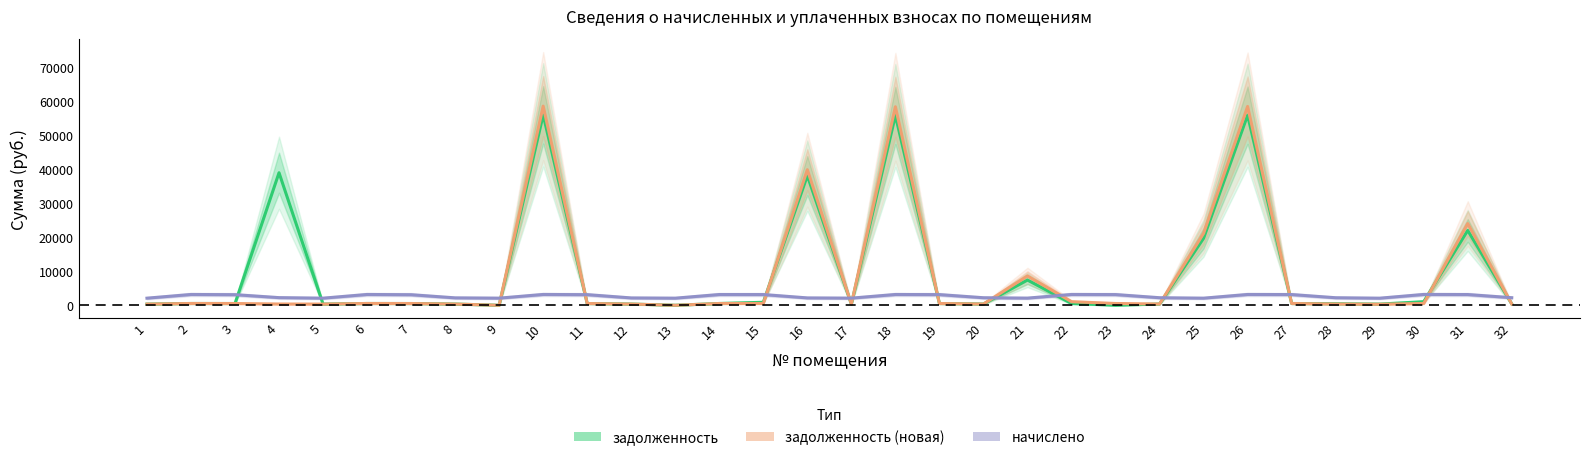

The начислено series shows 3163.7 at 15. True or false?

True